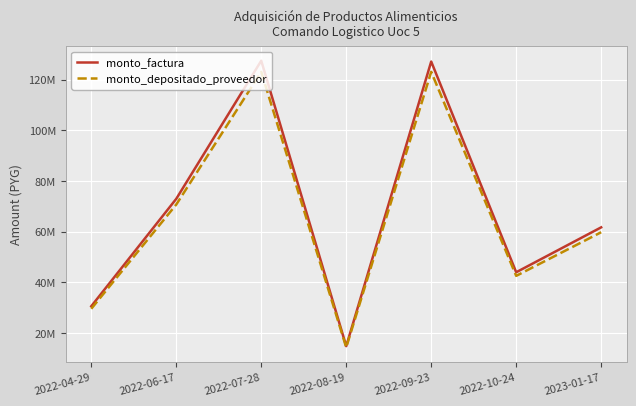

What are all the series names shown in the legend?

monto_factura, monto_depositado_proveedor